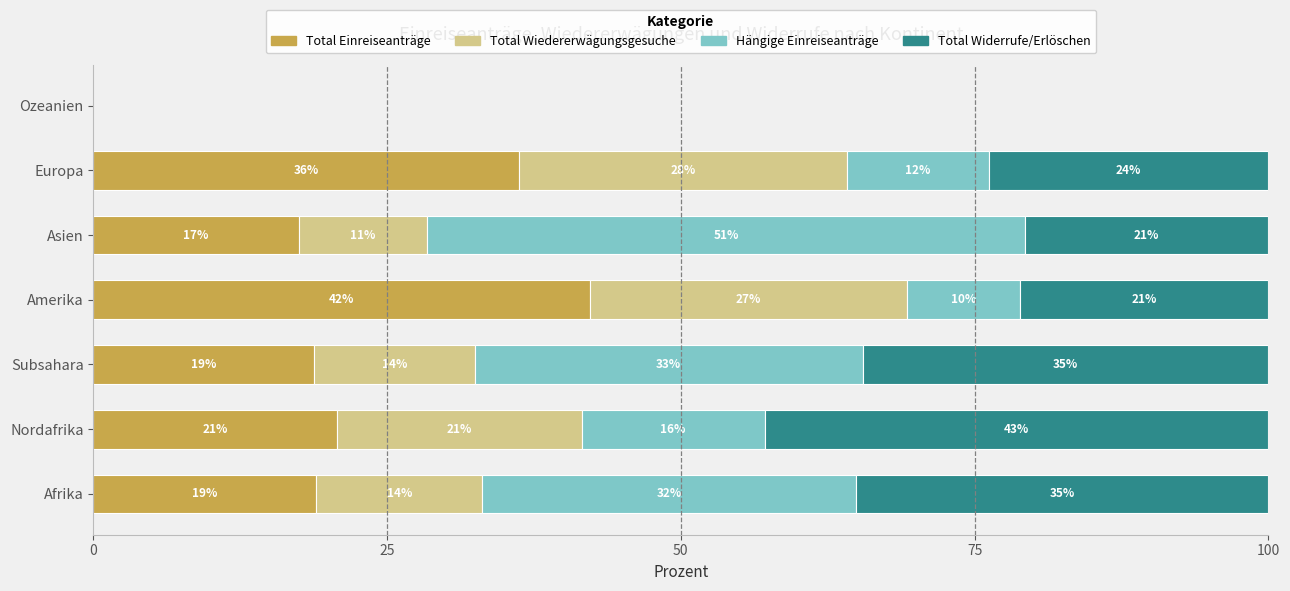

What is the average value of the Total Einreiseanträge series?

22.1